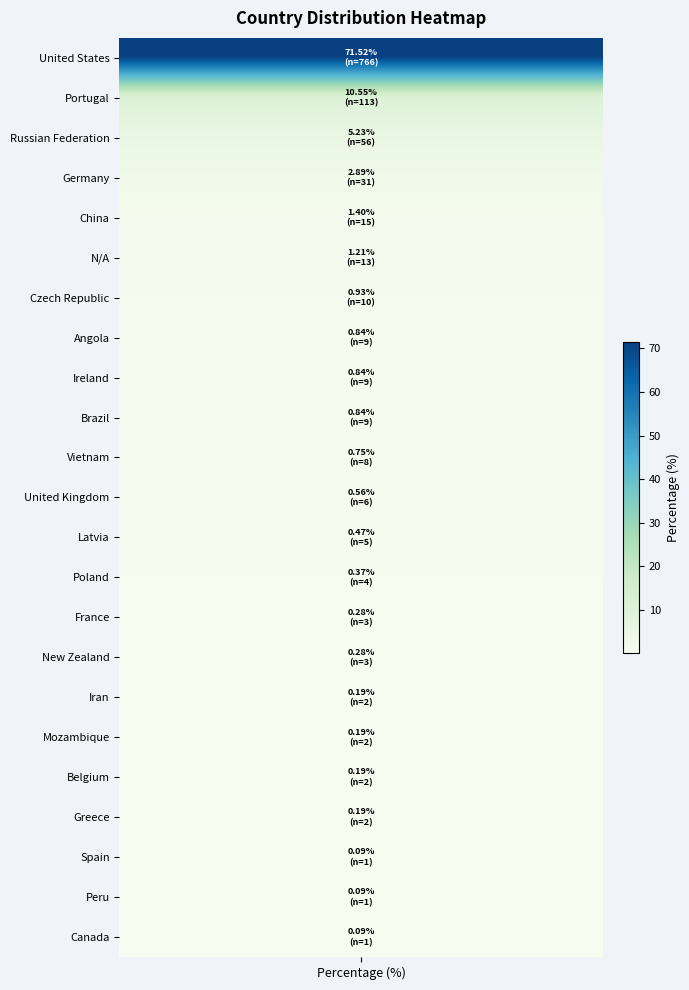

Which has a higher value, Iran or N/A?

N/A